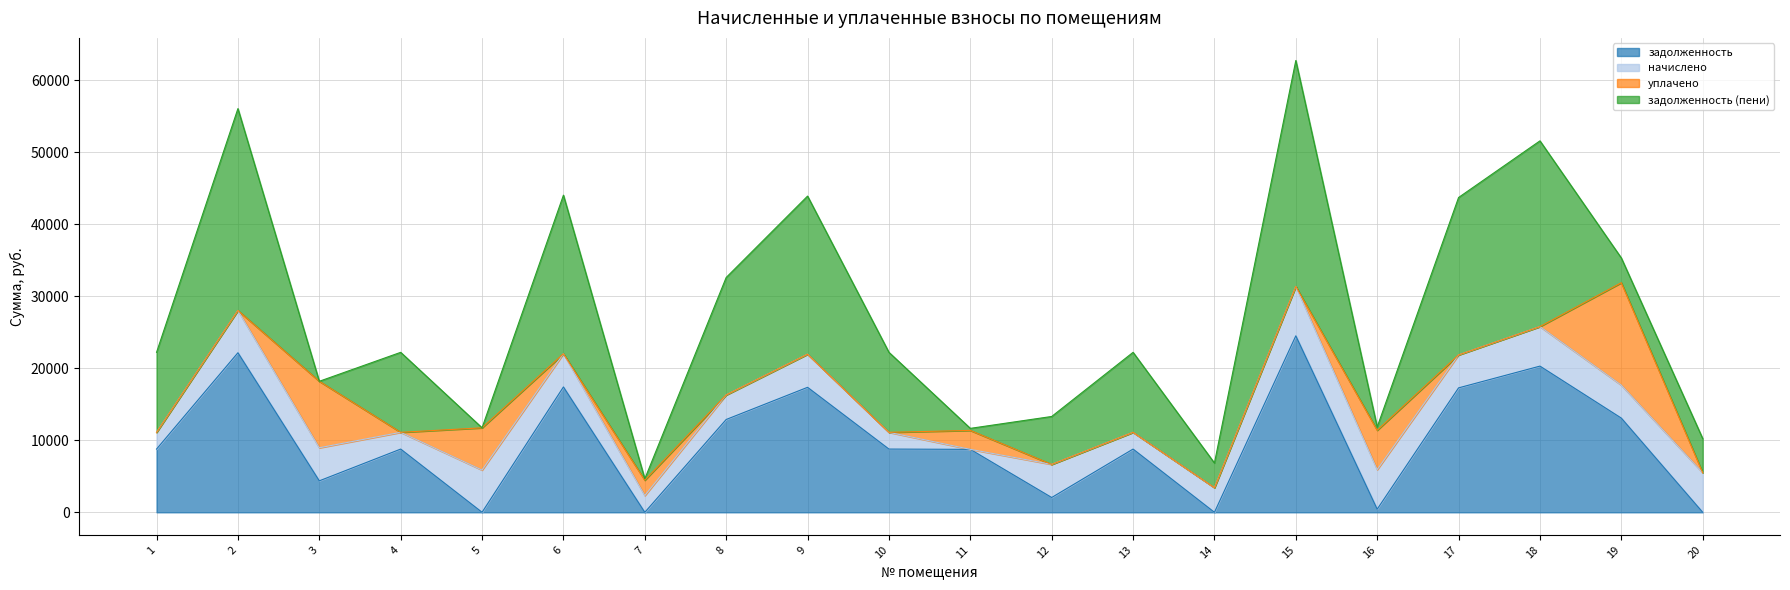

At which category is the sum across all series the highest?

15